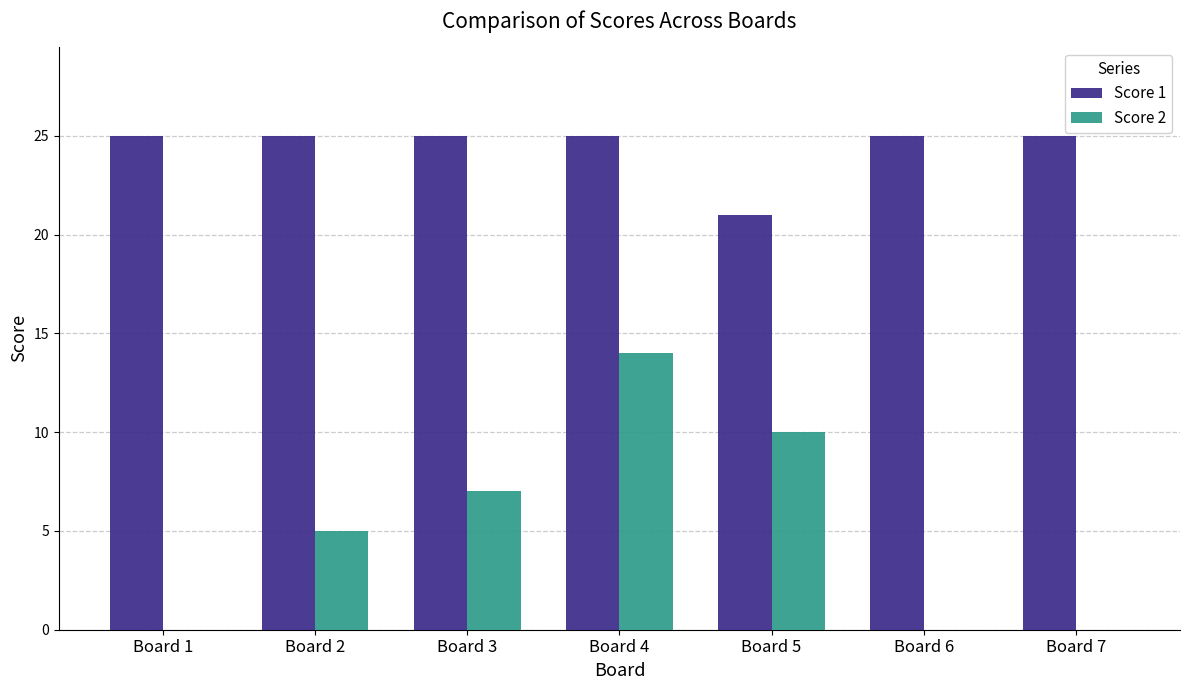

How many groups of bars are there?

7